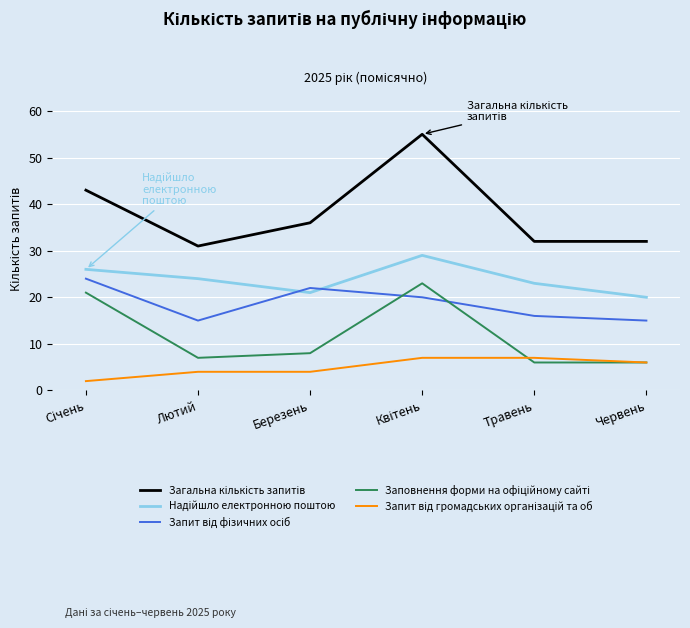

What is the greatest value displayed?

55